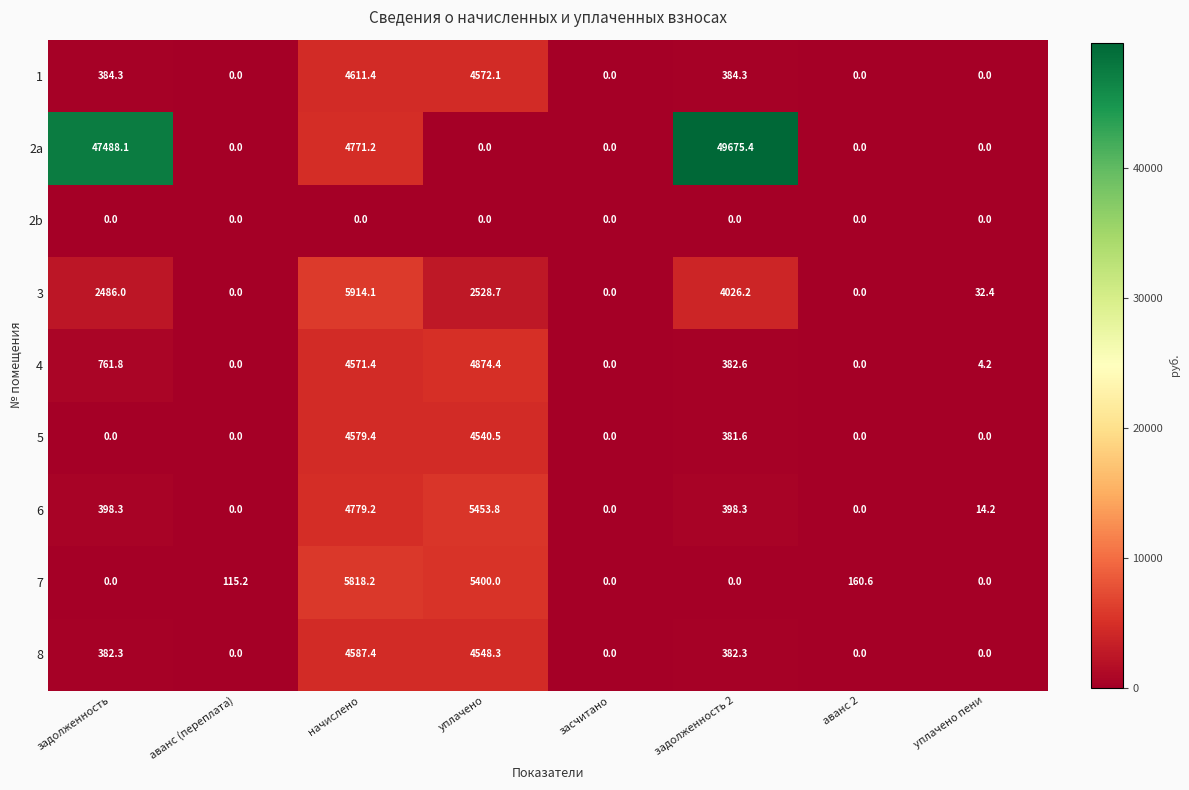

Count the number of data series in this chart.

9